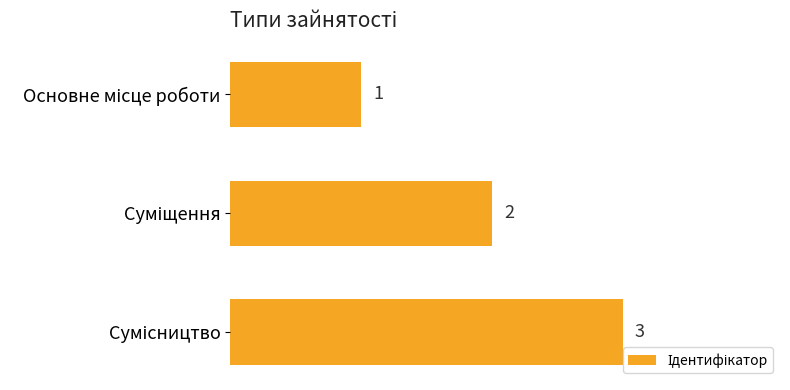

Count the values in the range 1 to 3.

3